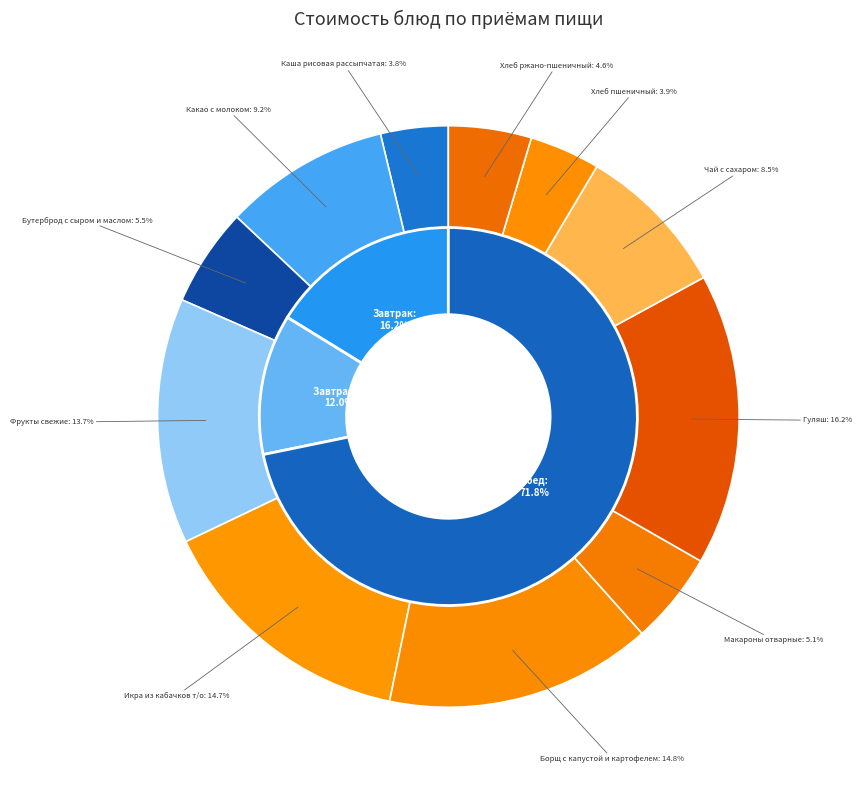

To the nearest percent, what is the combined percentage of Фрукты свежие and Хлеб пшеничный?

18%